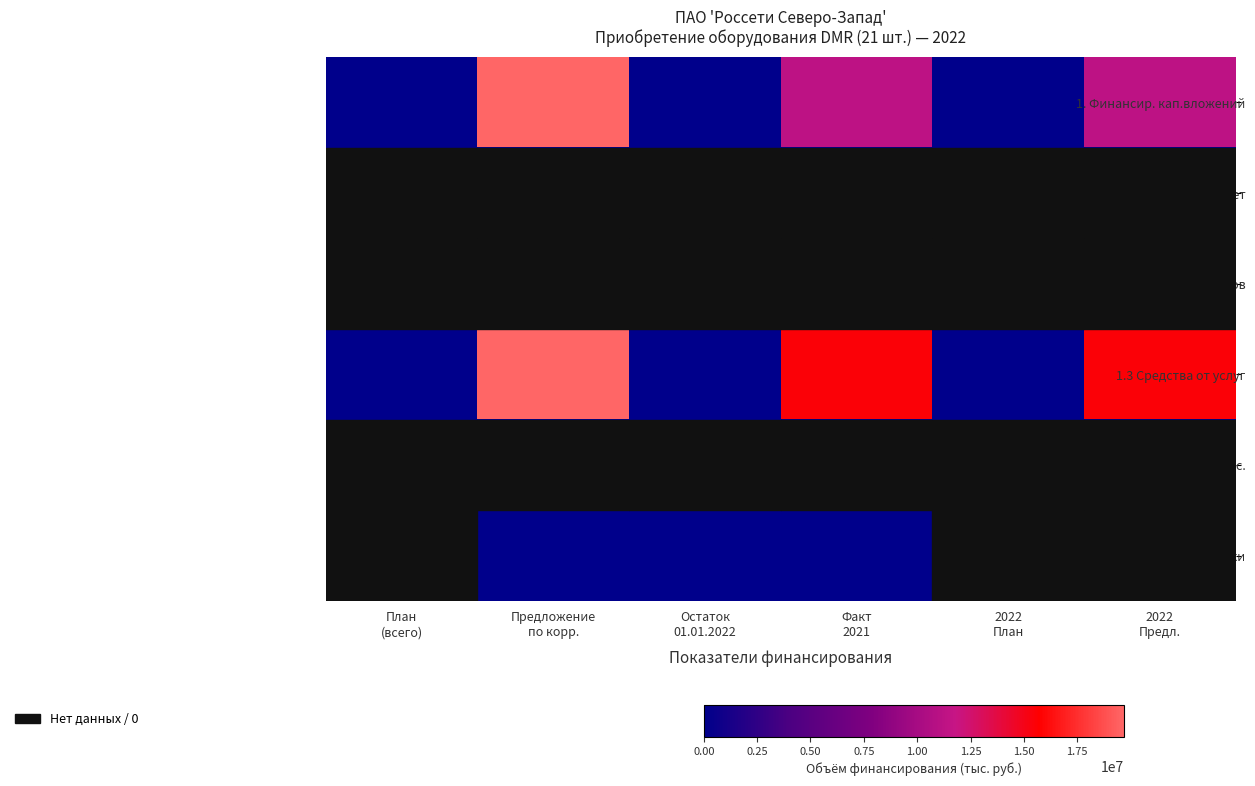

How many series are shown in this chart?

6